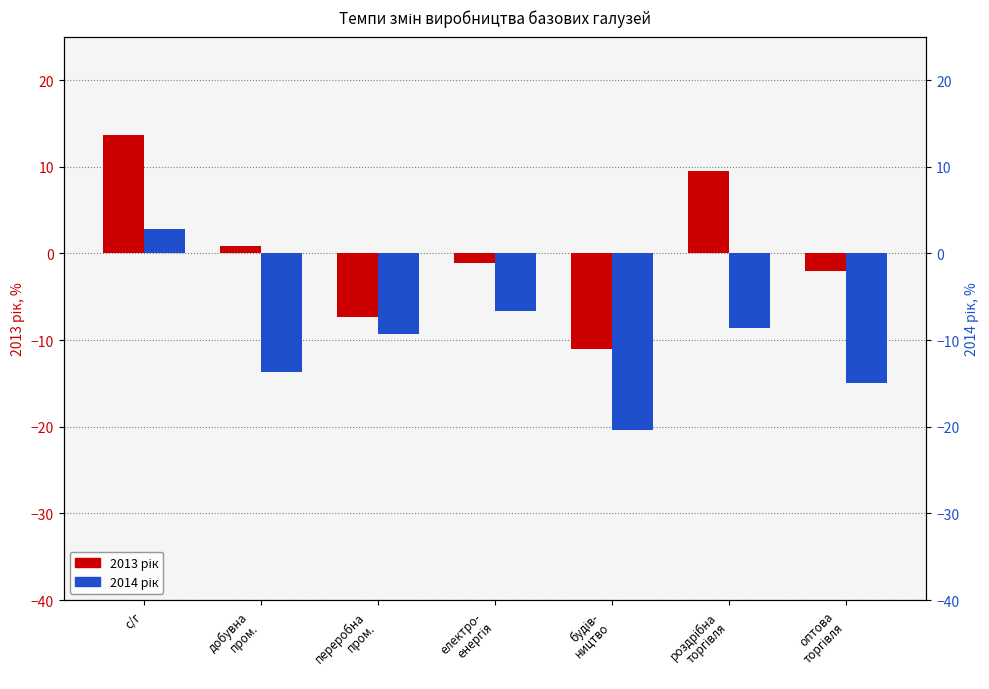

List the labels in order of 2014 рік value, smallest first.

будів-
ництво, оптова
торгівля, добувна
пром., переробна
пром., роздрібна
торгівля, електро-
енергія, с/г